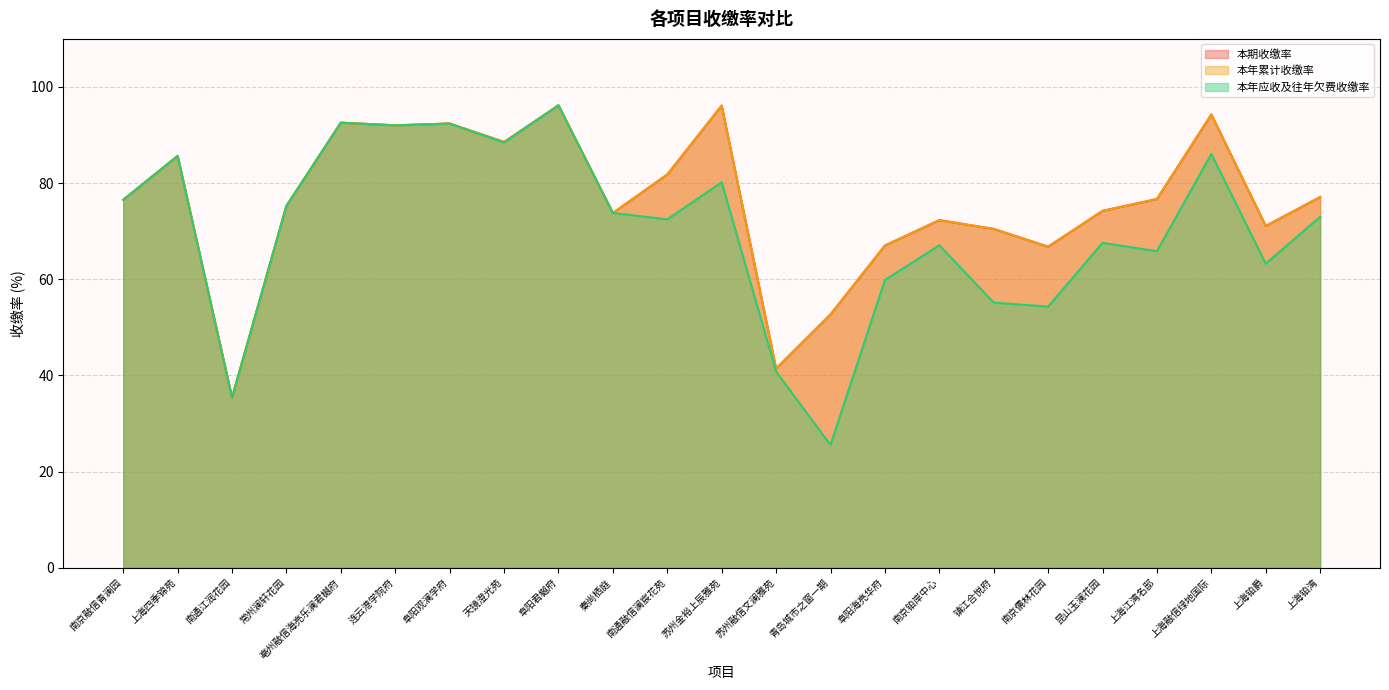

Does the chart have visible grid lines?

Yes